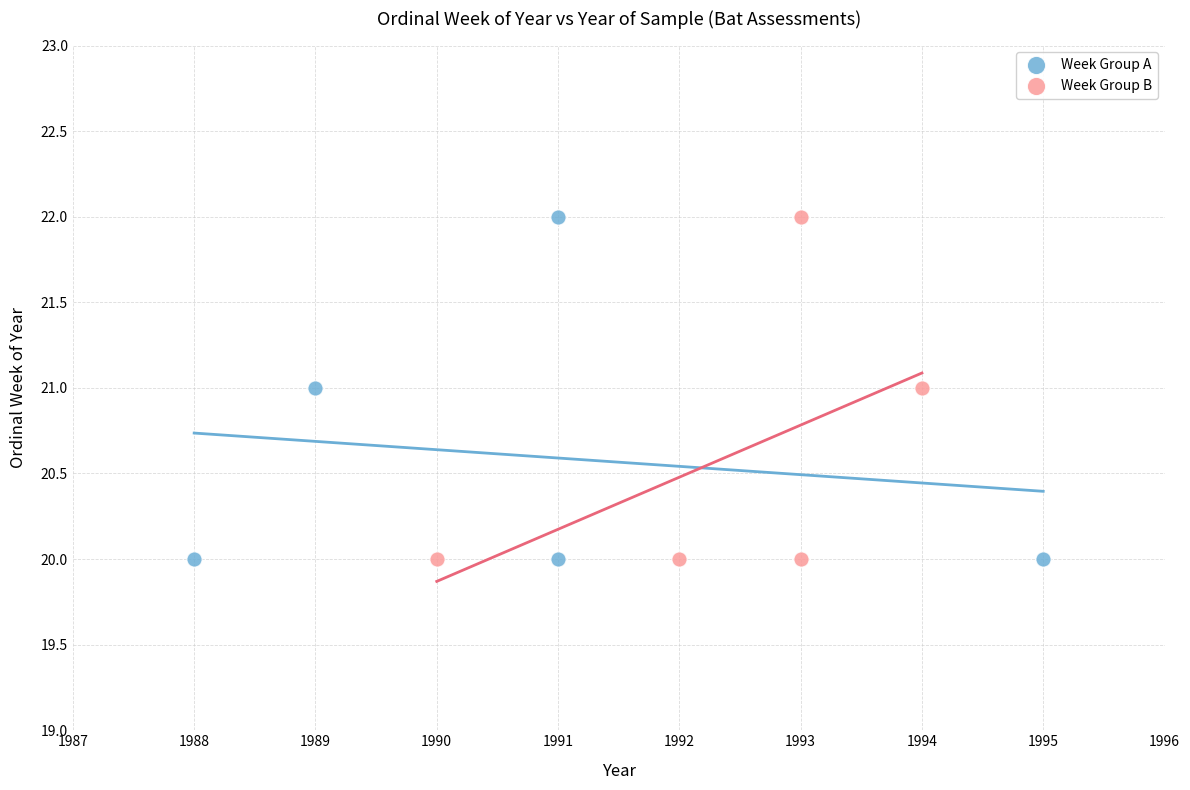

What are all the series names shown in the legend?

Week Group A, Week Group B